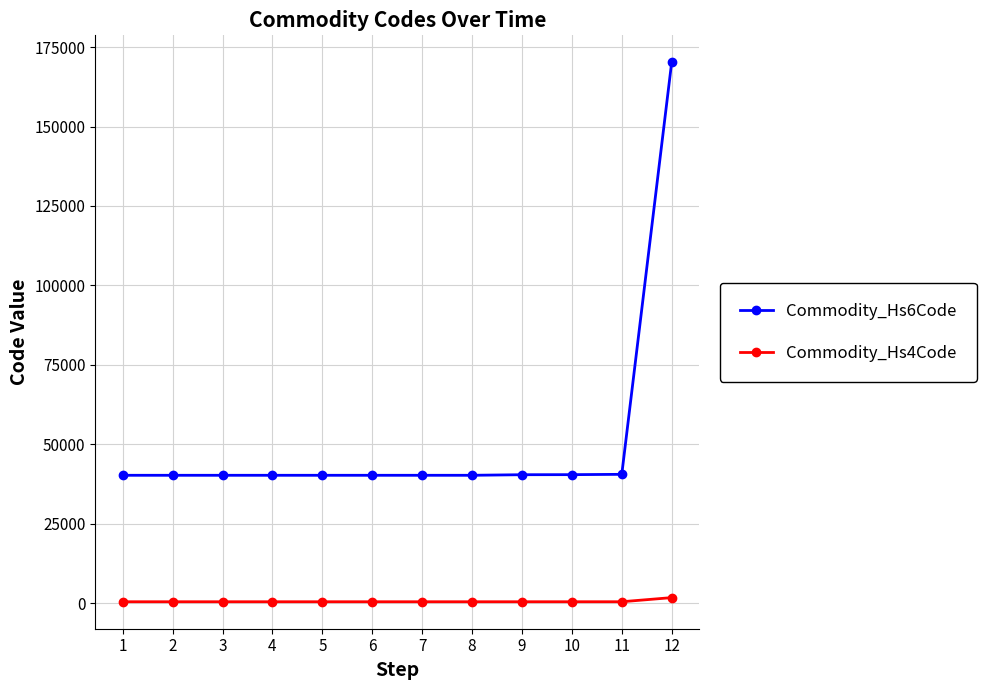

Which series has the largest range (max minus min)?

Commodity_Hs6Code